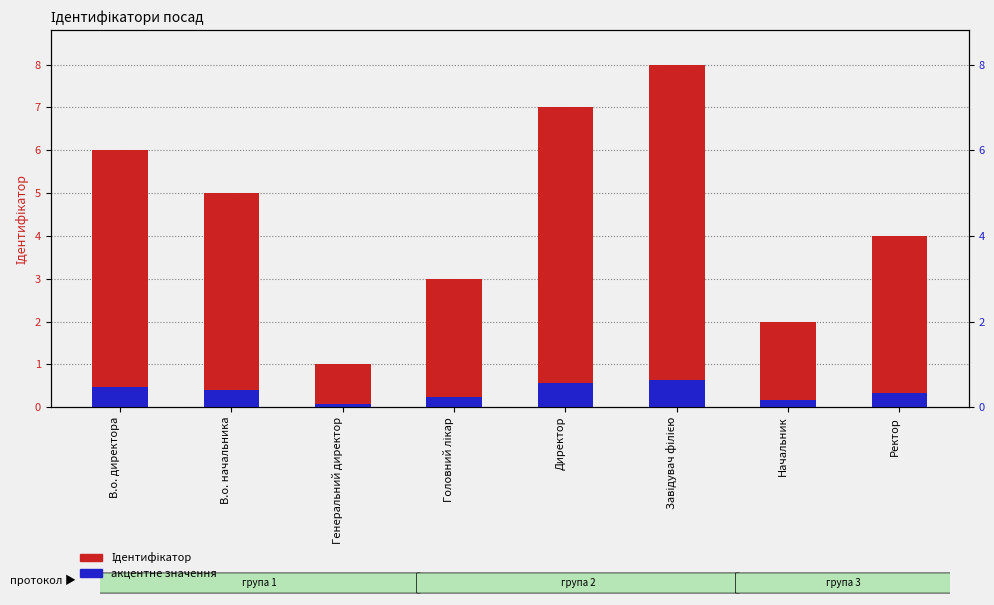

Rank the categories by Ідентифікатор value from lowest to highest.

Генеральний директор, Начальник, Головний лікар, Ректор, В.о. начальника, В.о. директора, Директор, Завідувач філією